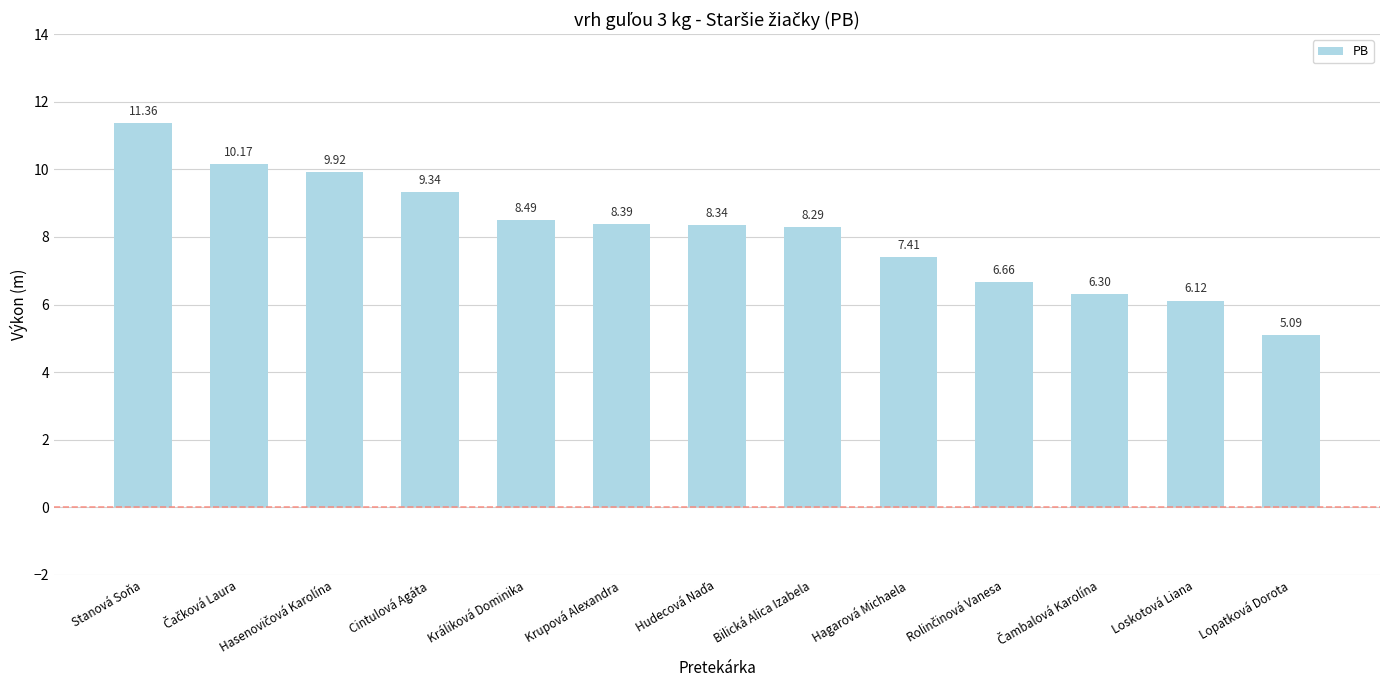

Which label corresponds to the smallest value in the chart?

Lopatková Dorota